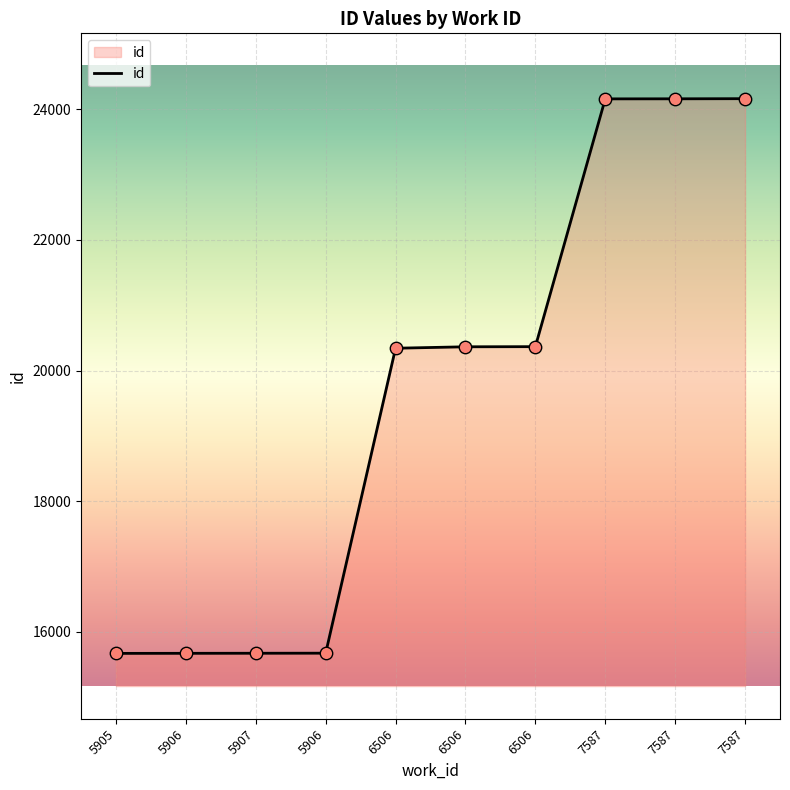

Approximately how many times larger is the value at 6506 compared to 5906?

1.3